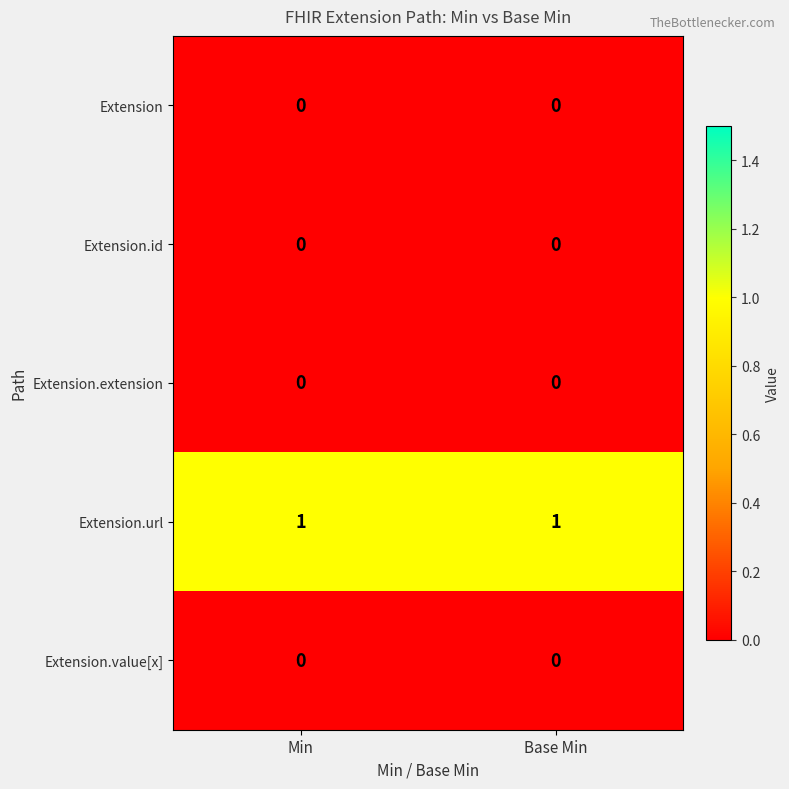

Which series has the largest total across all categories?

Extension.url